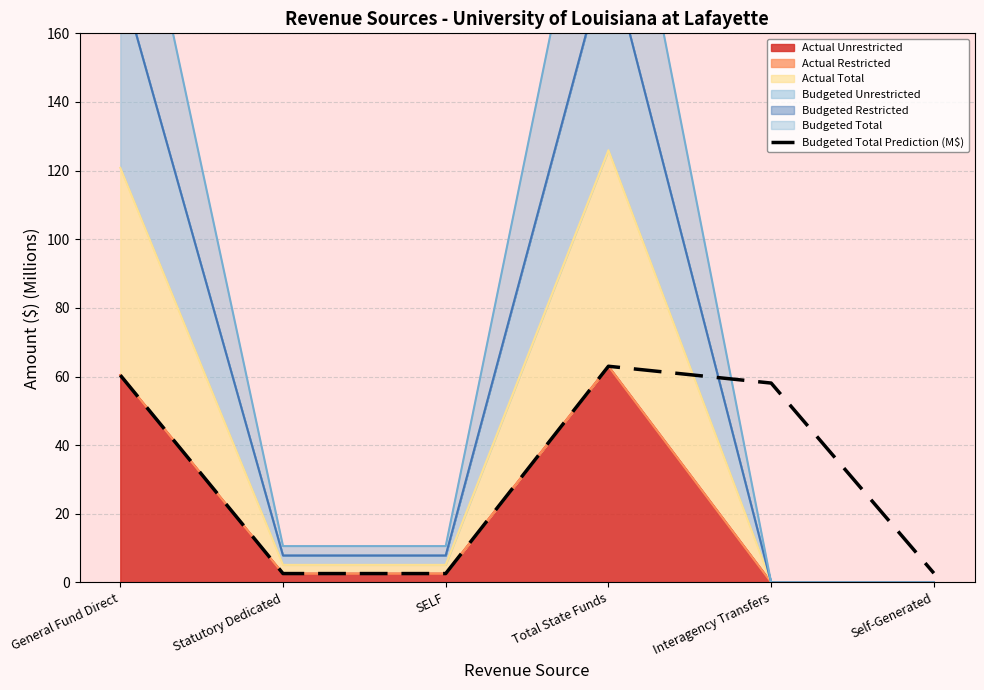

How many lines are shown in the chart?

1